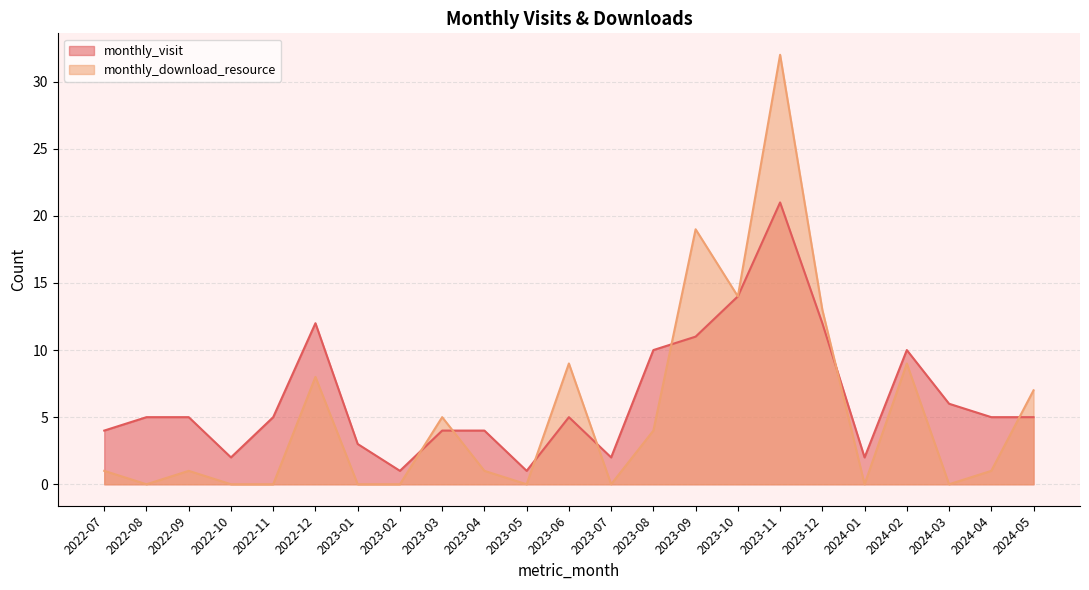

How many data points in monthly_visit are less than 5?

9